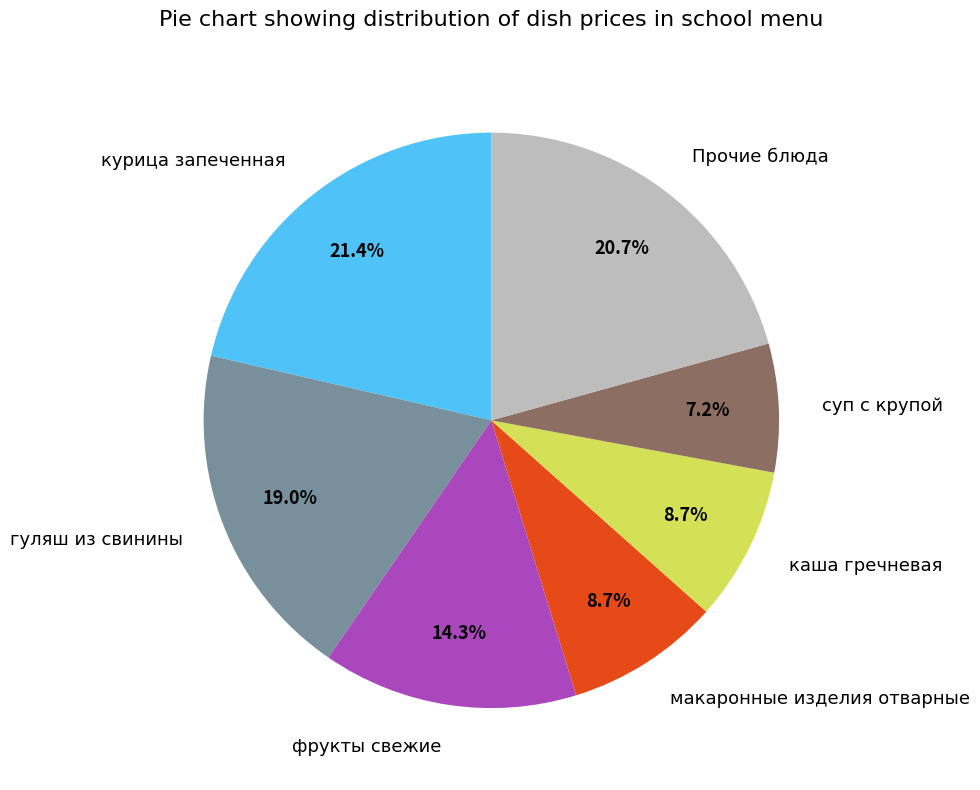

How many segments does this pie chart have?

7